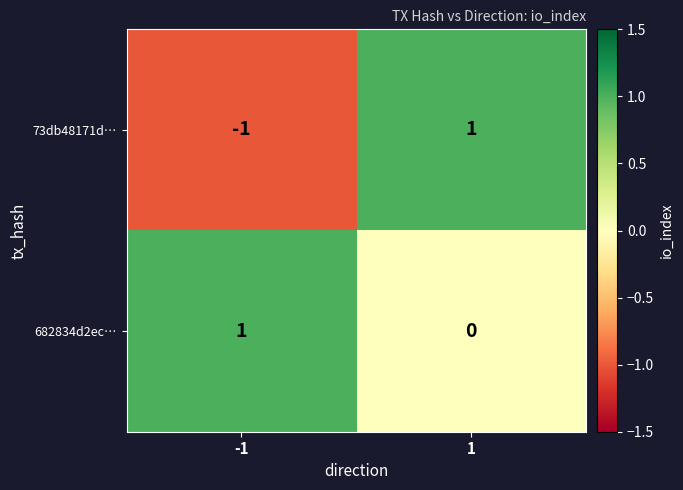

The value of 682834d2ec… at 1 is 0. True or false?

True